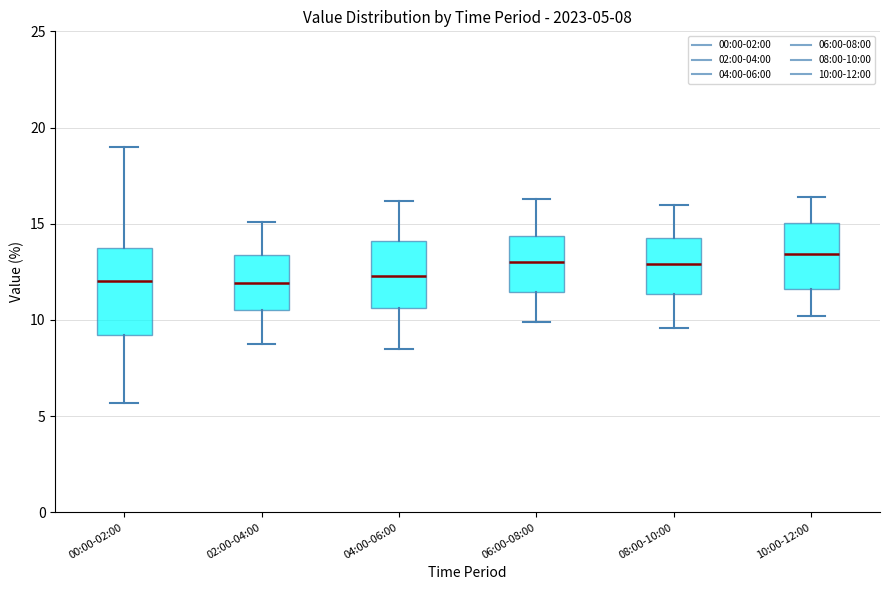

Comparing the boxes themselves (not the whiskers), which one is the tallest?

00:00-02:00